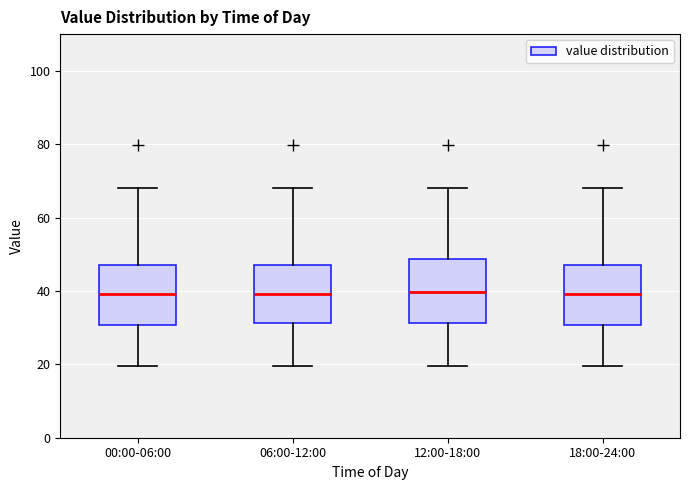

Where is the upper edge of the box for 06:00-12:00 on the y-axis? The values are not printed on the chart, so give them approximately, as read against the axis.

48